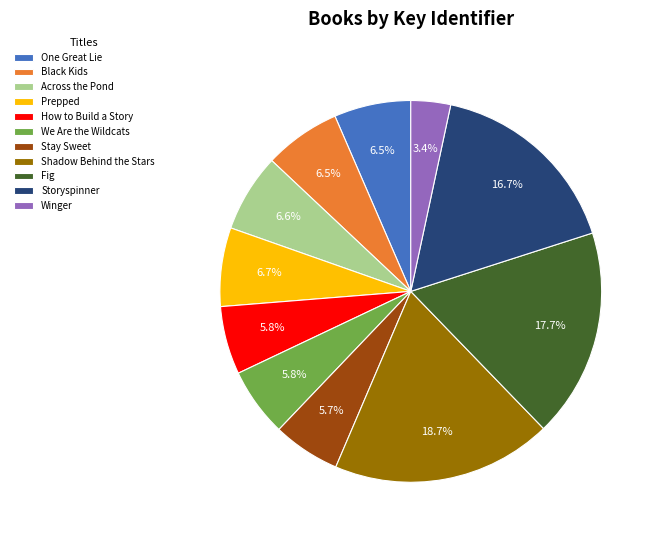

To the nearest percent, what is the combined percentage of Across the Pond and Shadow Behind the Stars?

25%